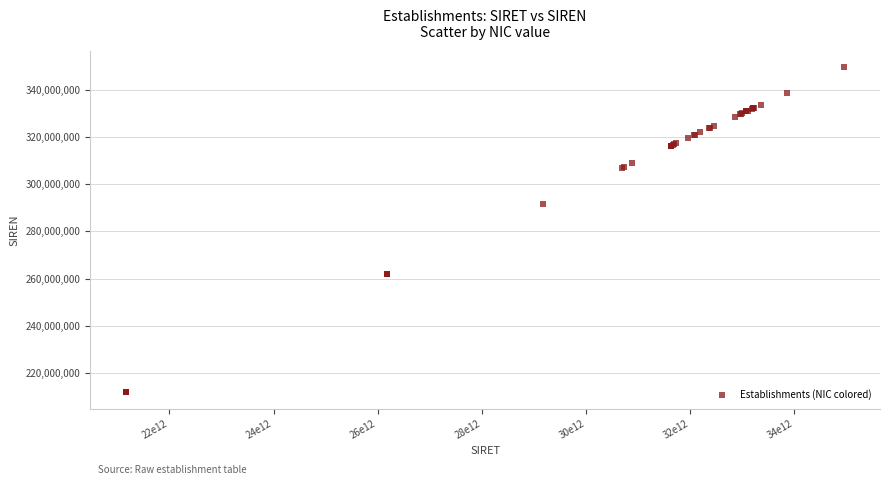

What Y value in the scatter plot is closest to 280645975?

291700417